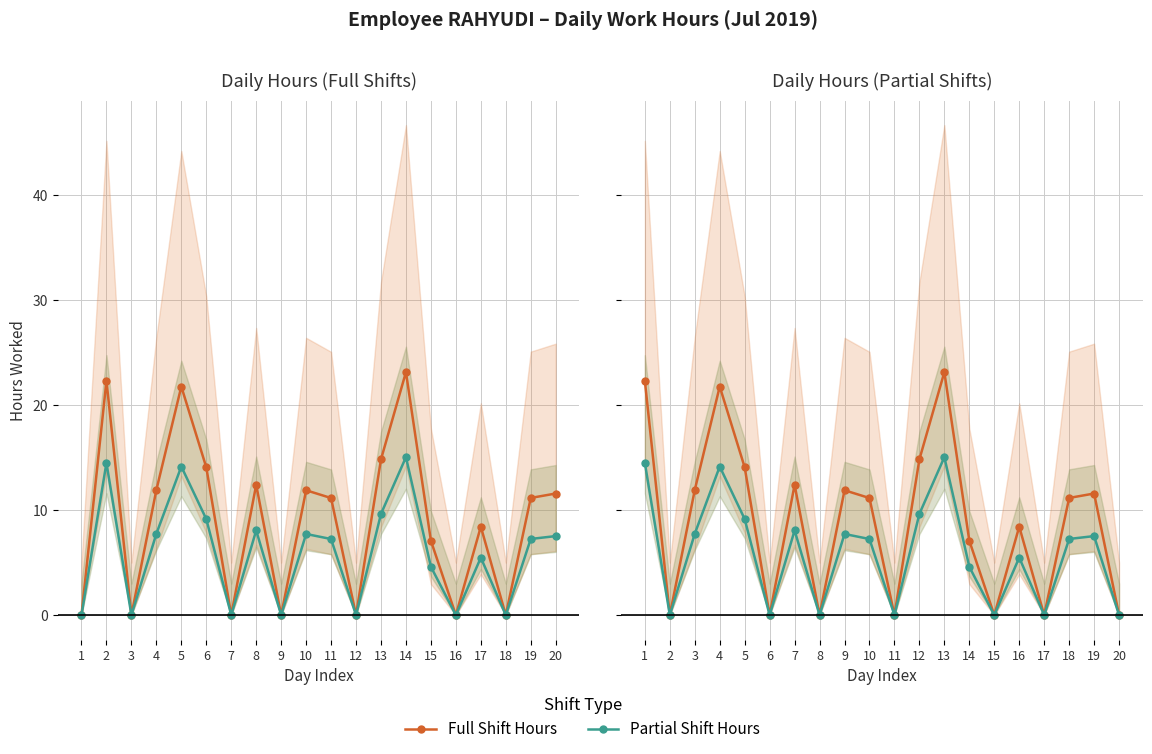

Is it true that Full Shift Hours equals 12.4 at 7?

True